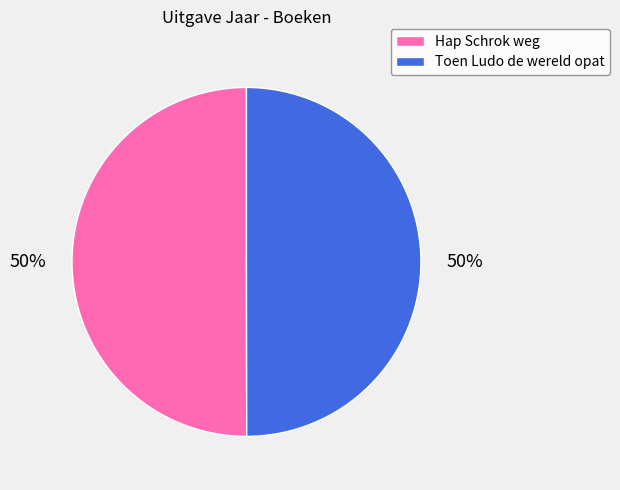

What is the ratio of the value at Toen Ludo de wereld opat to the value at Hap Schrok weg?

1.0